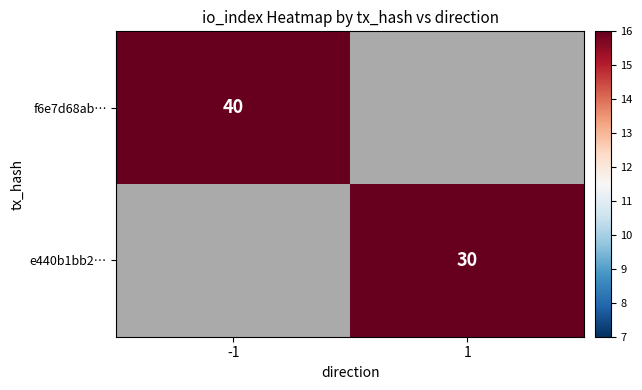

Count the number of data series in this chart.

2